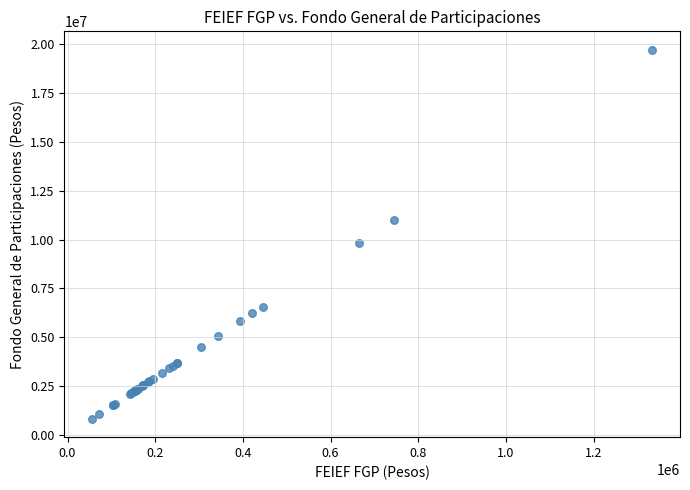

What Y value in the scatter plot is closest to 10274552?

9828421